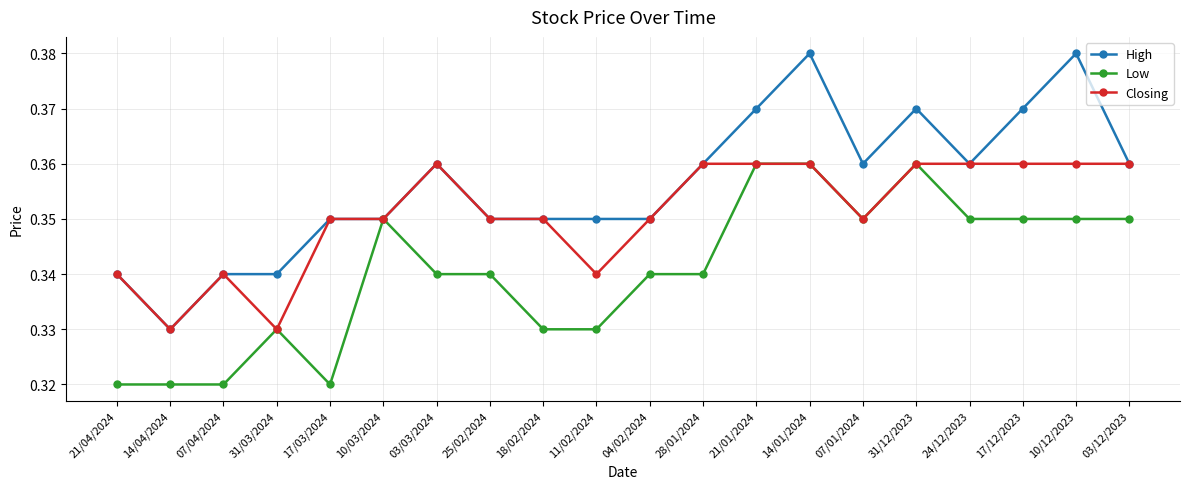

True or false: Low has more than 0 points higher than both neighbors.

True